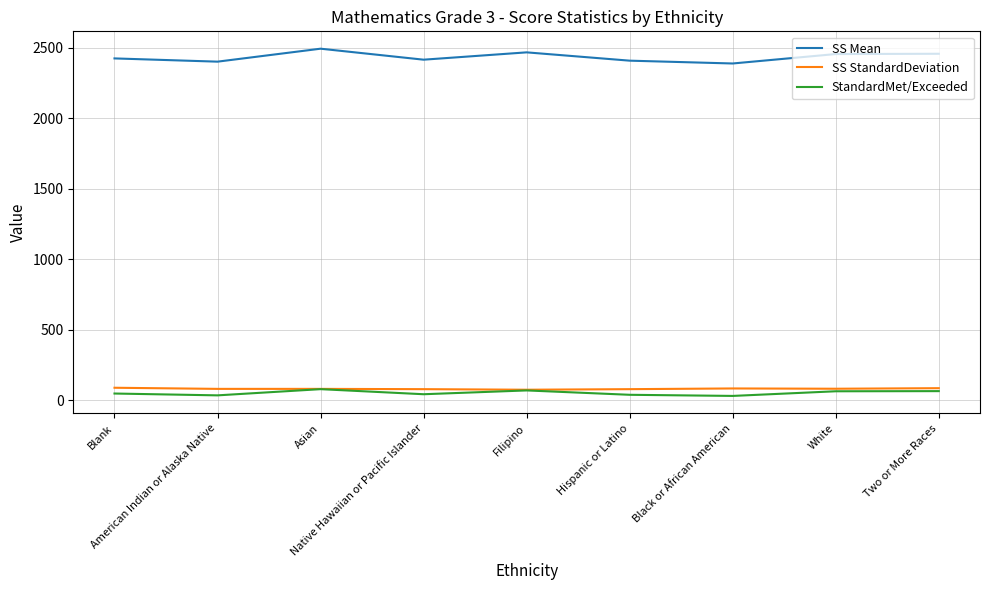

True or false: StandardMet/Exceeded has a value of 38 at Hispanic or Latino.

True